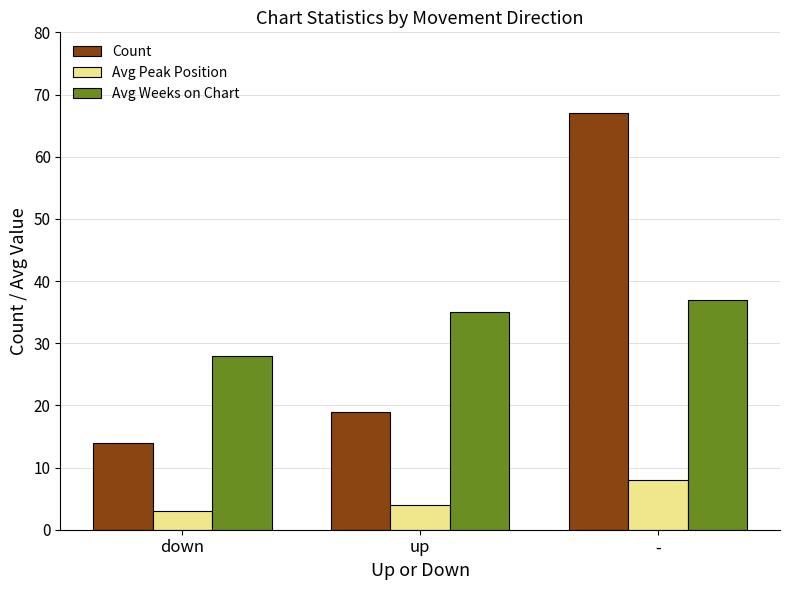

Count the number of data series in this chart.

3